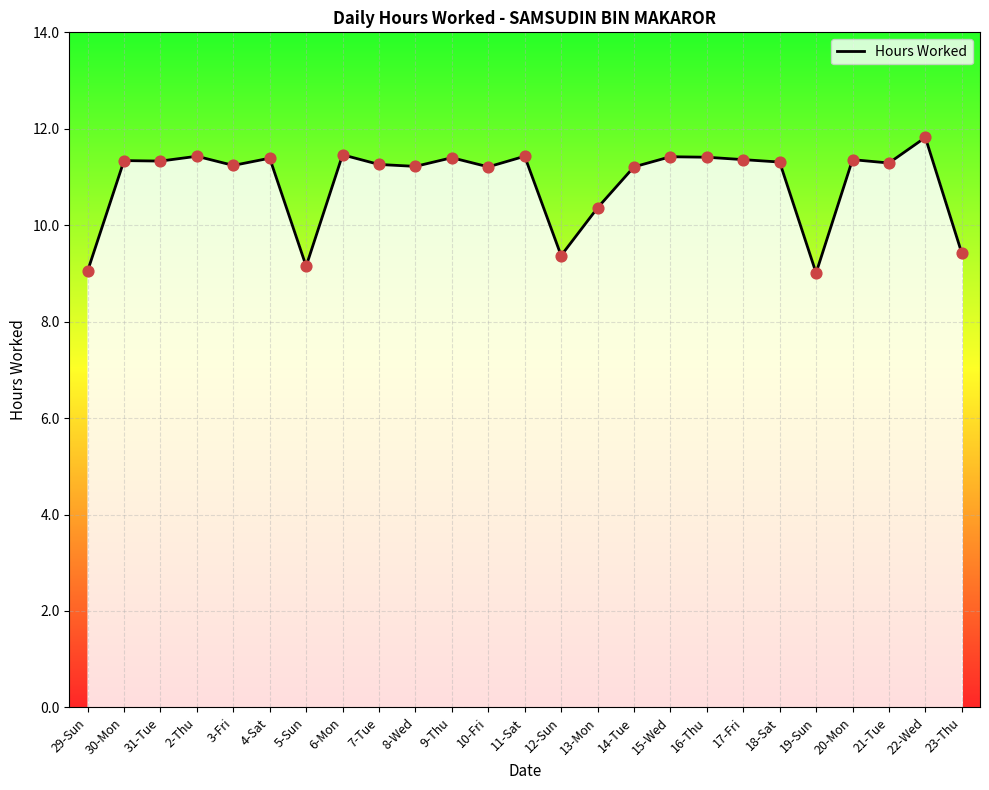

What is the ratio of the value at 13-Mon to the value at 10-Fri?

0.9